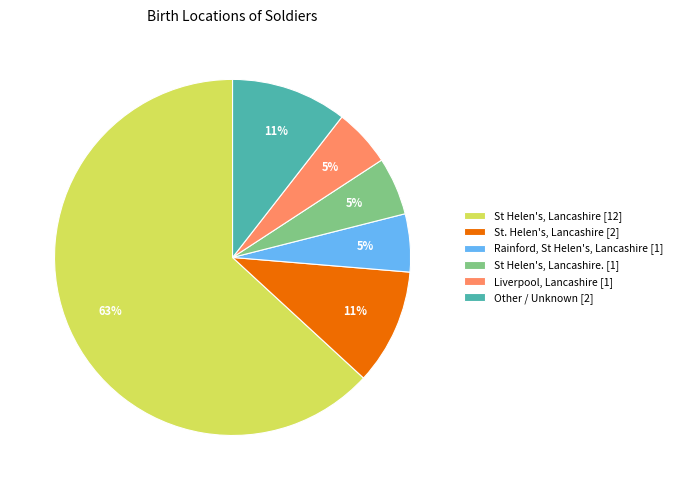

Does any single category account for the majority?

Yes